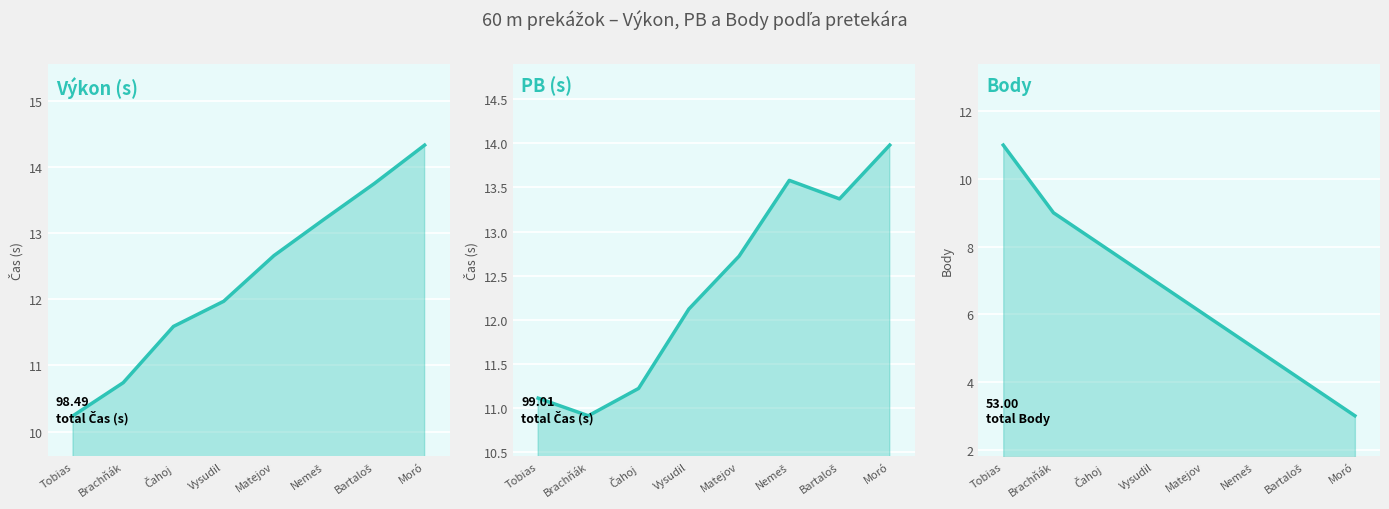

What is the difference between the maximum and minimum values in the Výkon series?

4.1